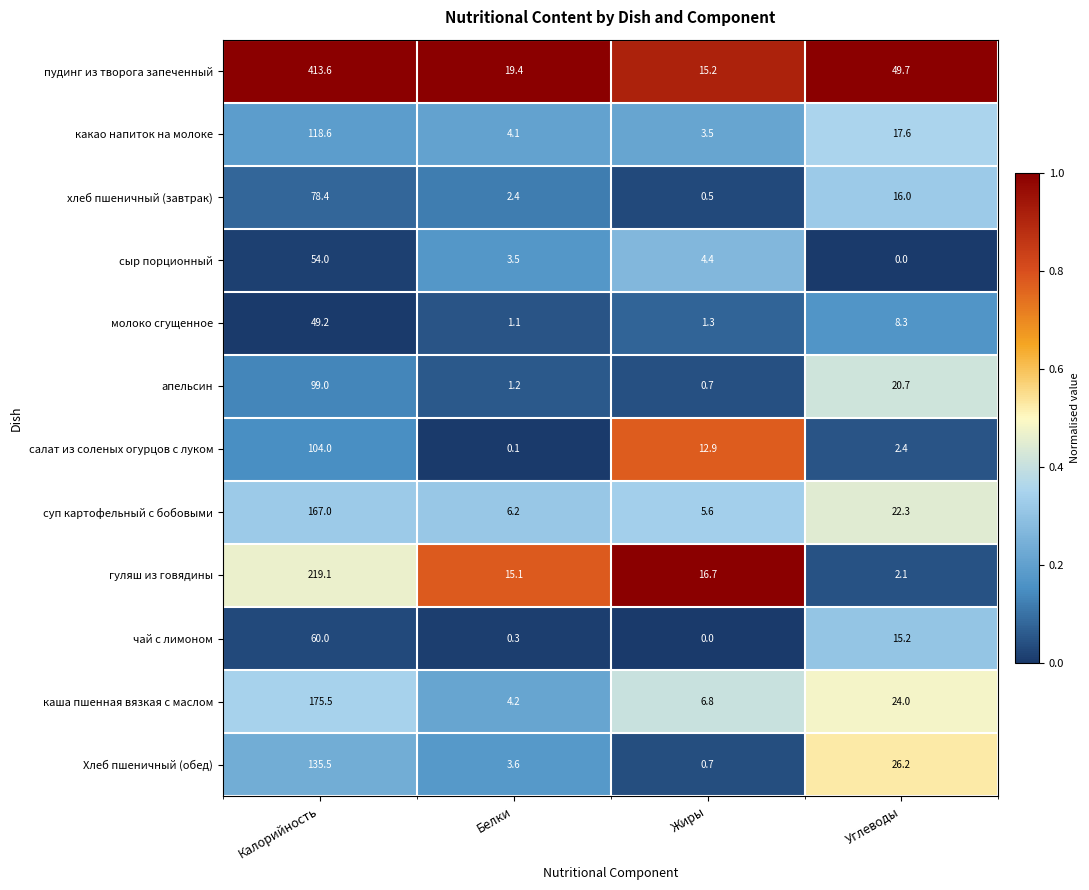

What is the maximum value shown in the chart?

413.6